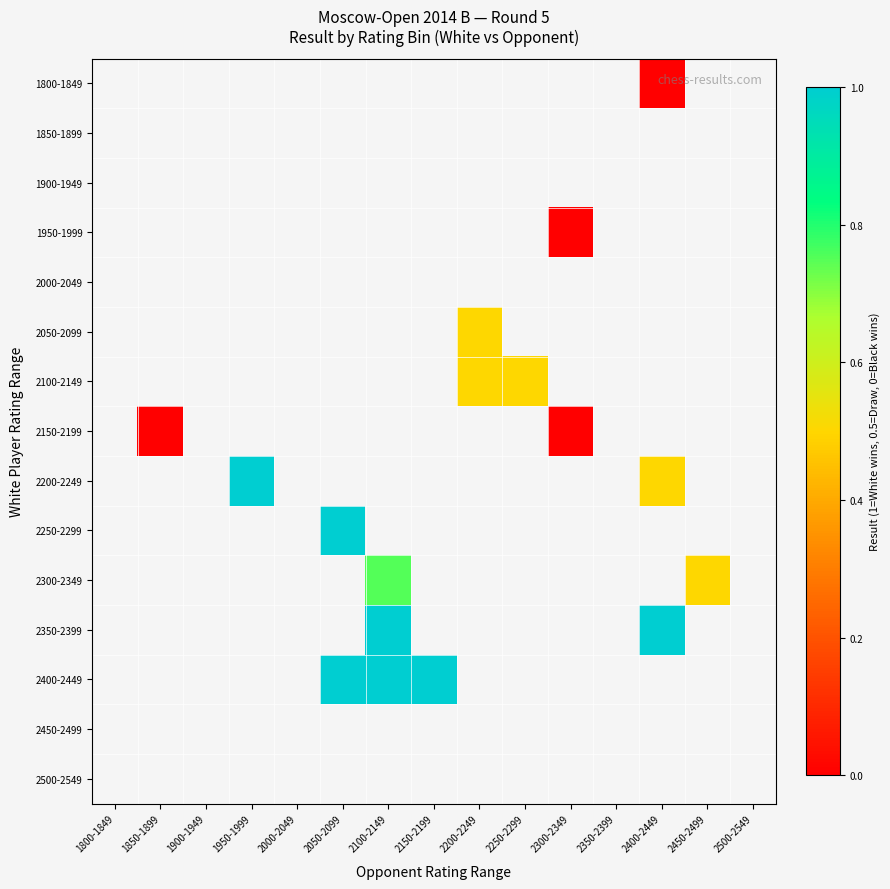

How many values in 2050-2099 are above zero?

1